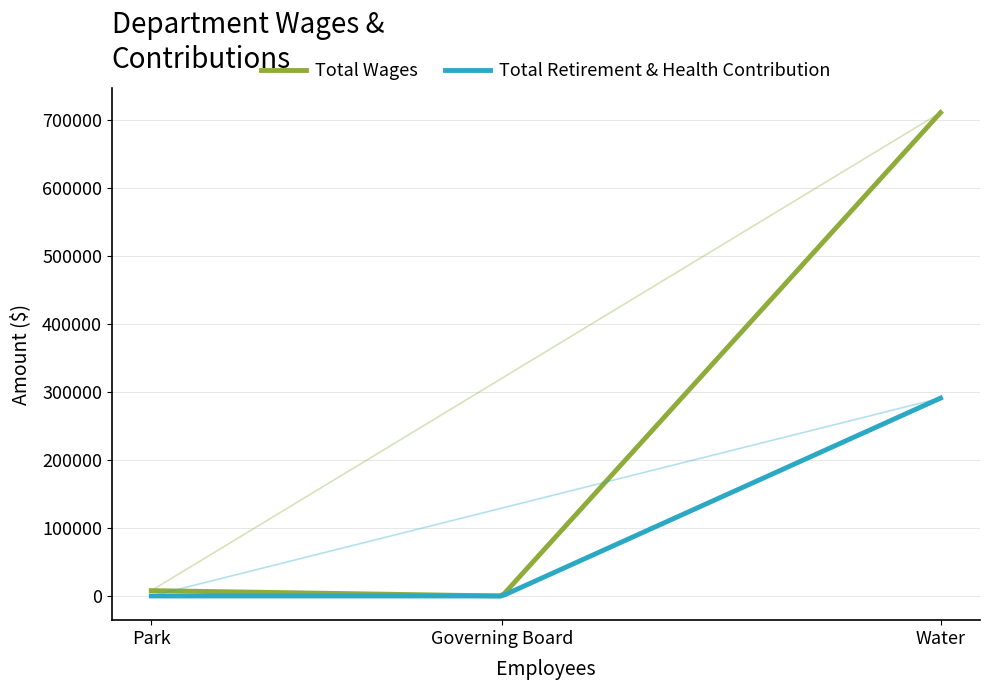

What is the difference between the Total Retirement & Health Contribution values at Governing Board and Water?

290729